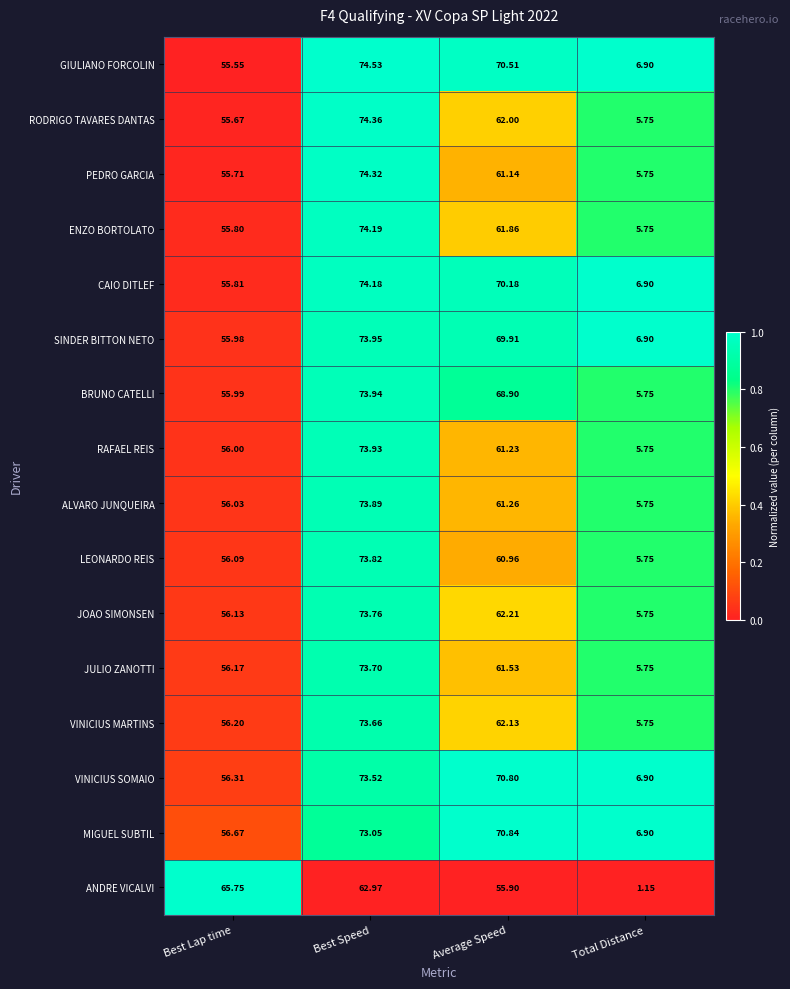

List the series in order of their peak value, highest first.

GIULIANO FORCOLIN, RODRIGO TAVARES DANTAS, PEDRO GARCIA, ENZO BORTOLATO, CAIO DITLEF, SINDER BITTON NETO, BRUNO CATELLI, RAFAEL REIS, ALVARO JUNQUEIRA, LEONARDO REIS, JOAO SIMONSEN, JULIO ZANOTTI, VINICIUS MARTINS, VINICIUS SOMAIO, MIGUEL SUBTIL, ANDRE VICALVI